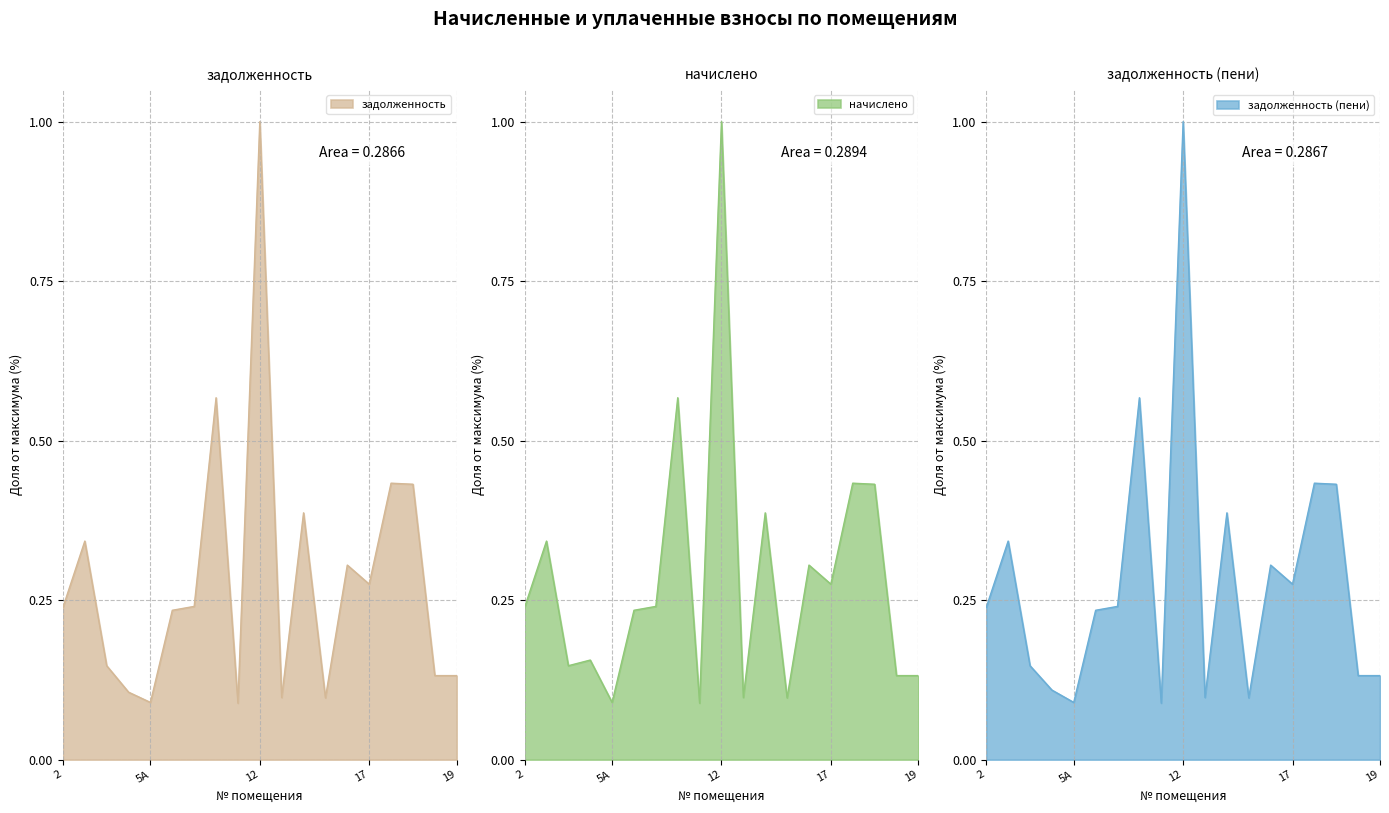

Where is the first local maximum for задолженность (пени)?

3